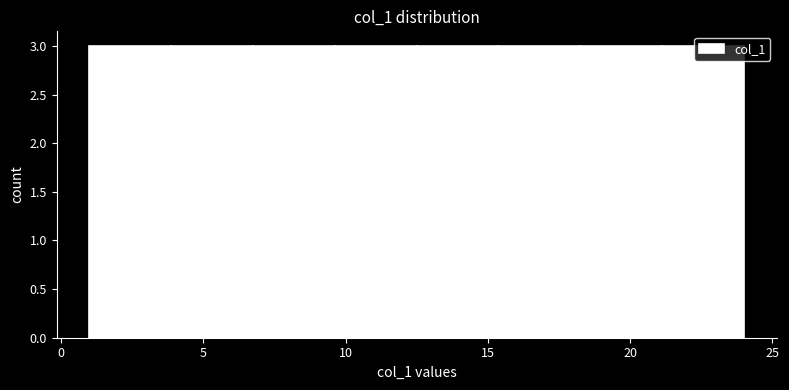

Reading left to right, transcribe this chart: for each bar, give the range it covers on the x-axis and its height. Neither the bar edges nor the heights are printed on the chart, so give them approximately, as read against the axes.

1.0 to 4.0: 3
4.0 to 7.0: 3
7.0 to 9.5: 3
9.5 to 12.5: 3
12.5 to 15.5: 3
15.5 to 18.5: 3
18.5 to 21.0: 3
21.0 to 24.0: 3